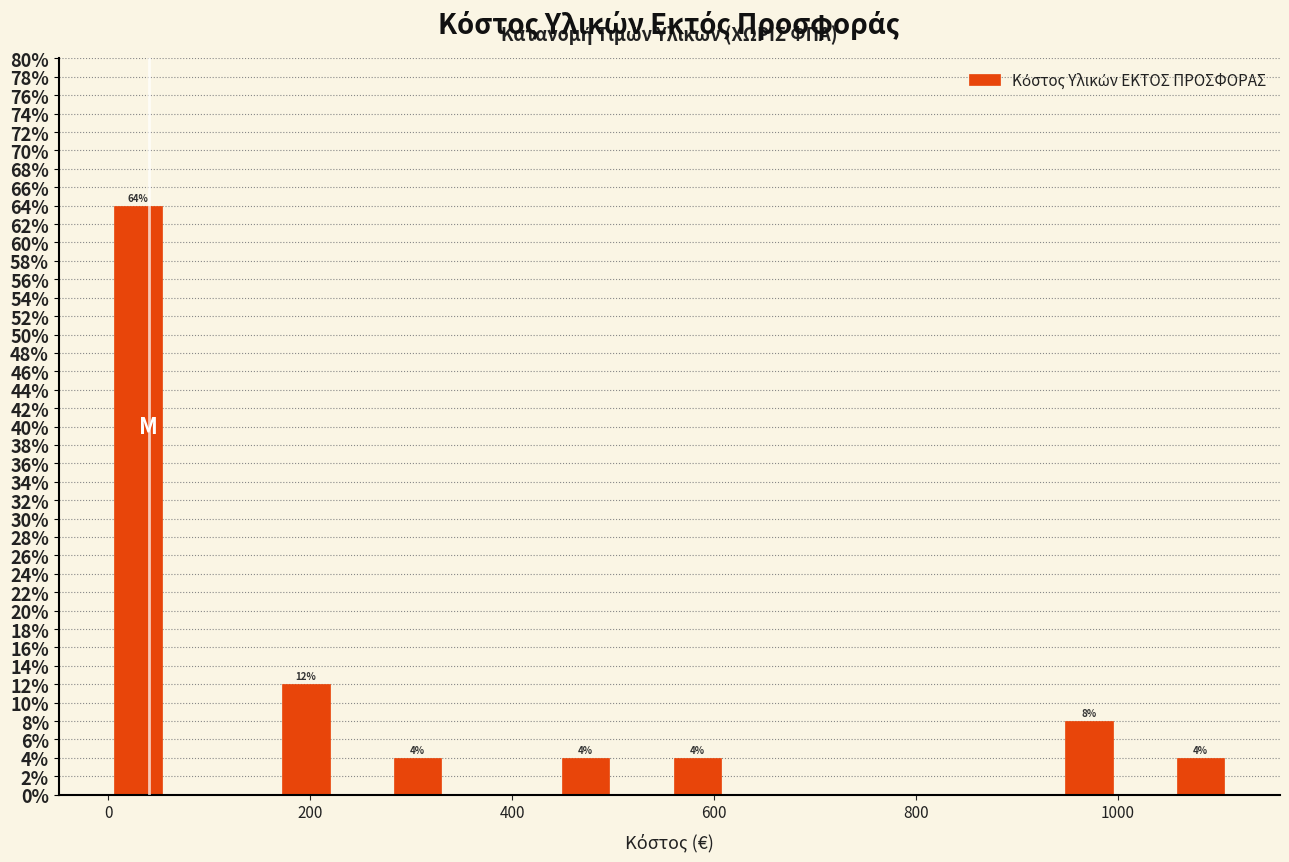

Read against the x-axis, roughly where is the centre of the tallest bar?

20